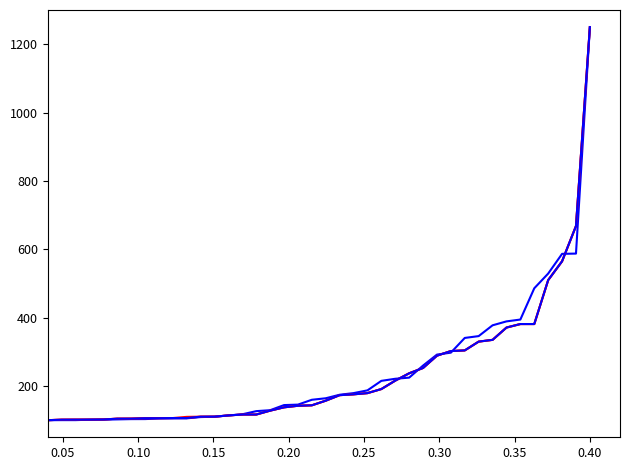

Is this an area chart (filled region under the line)?

No